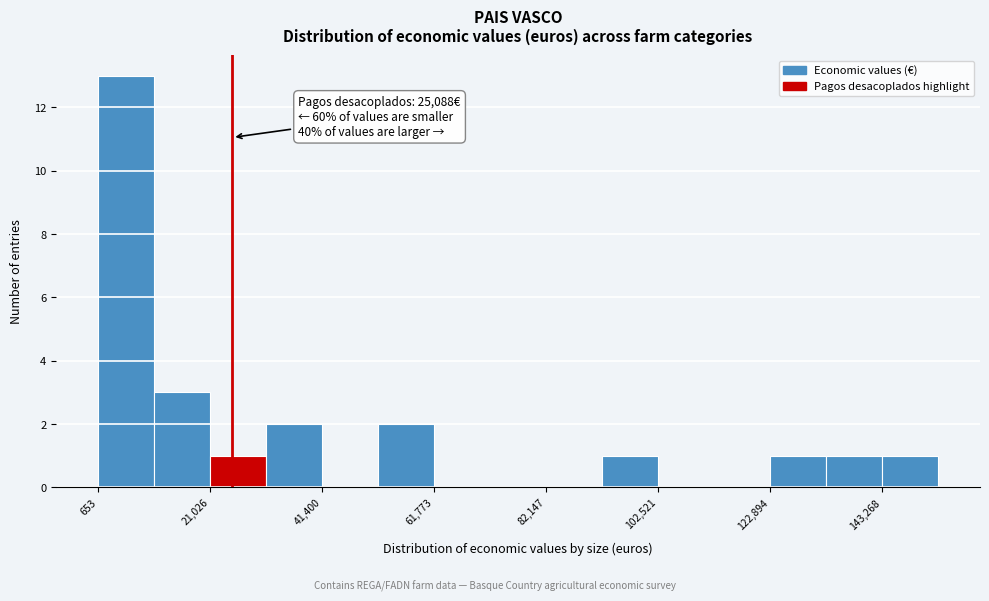

Around what value on the x-axis is the tallest bar? Give the approximate position of its centre, as read against the axis.

5000